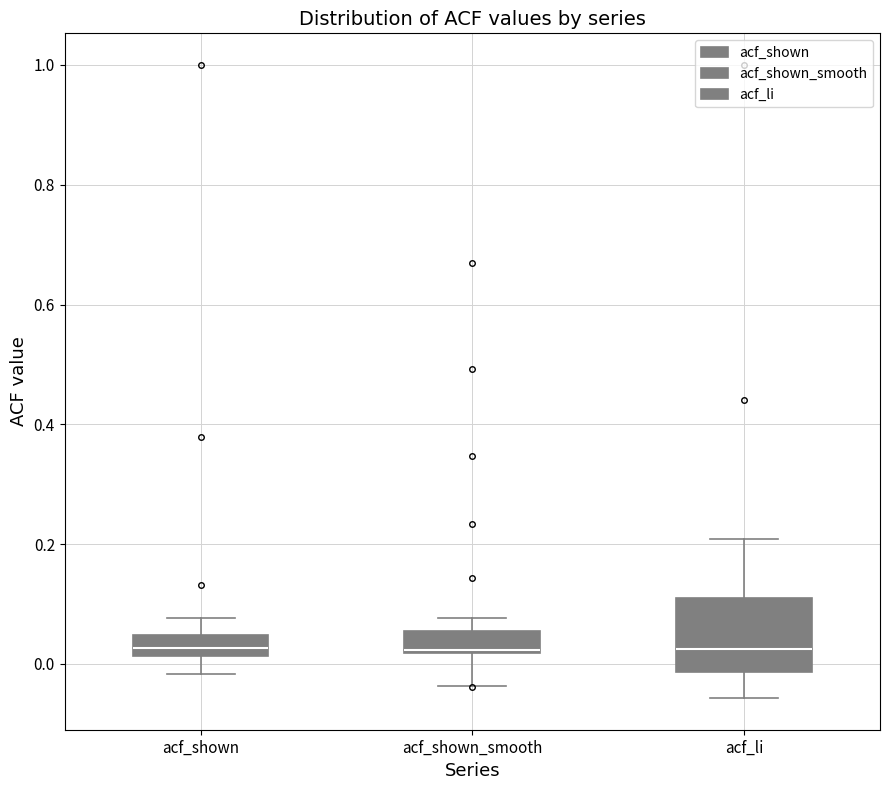

Where is the upper edge of the box for acf_li on the y-axis? The values are not printed on the chart, so give them approximately, as read against the axis.

0.12